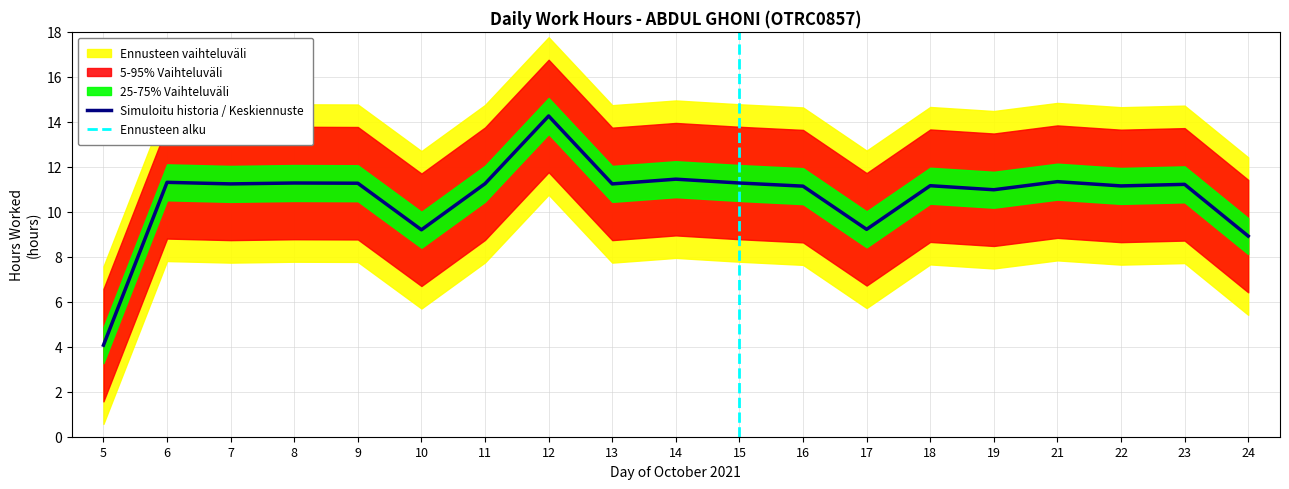

True or false: Low (hours worked) and Lower band cross at least once.

False